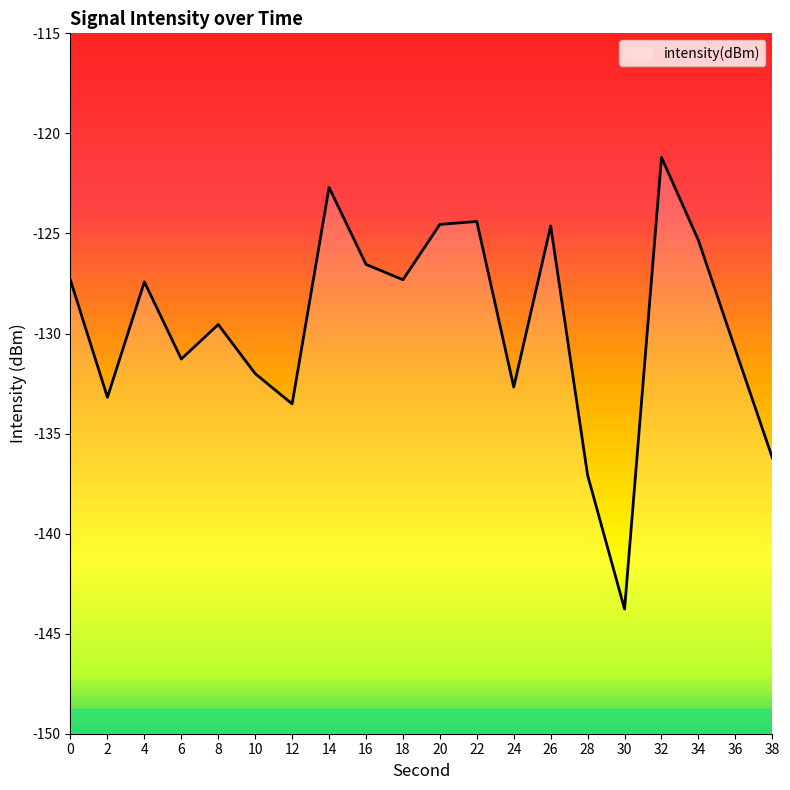

Does the chart have visible grid lines?

No